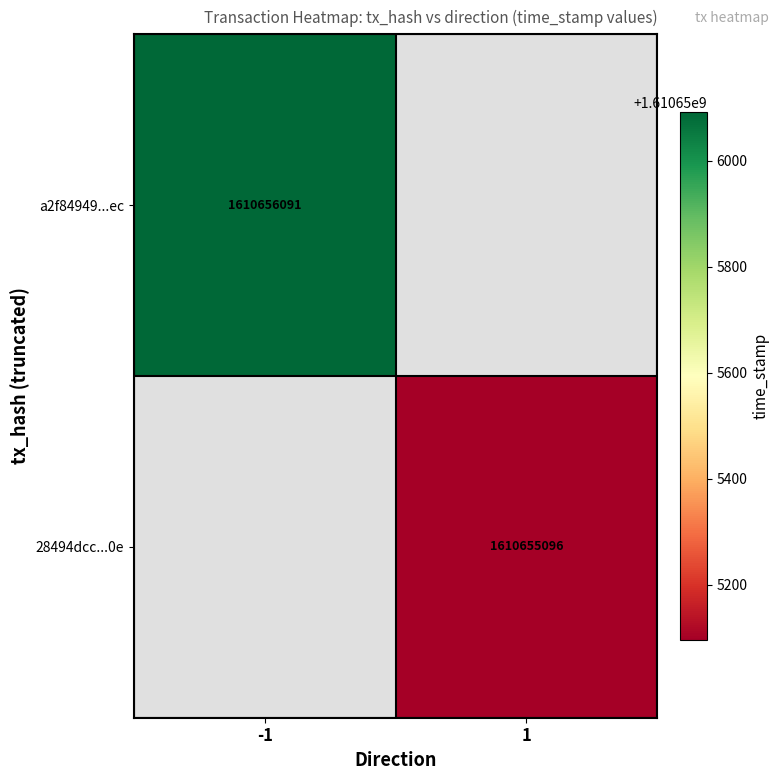

Rank the series at time_stamp from lowest to highest value.

28494dcc17c6c8d76dc3566febdd700ef64010e, a2f84949d8462ce663866e75247eb13ec7243ec